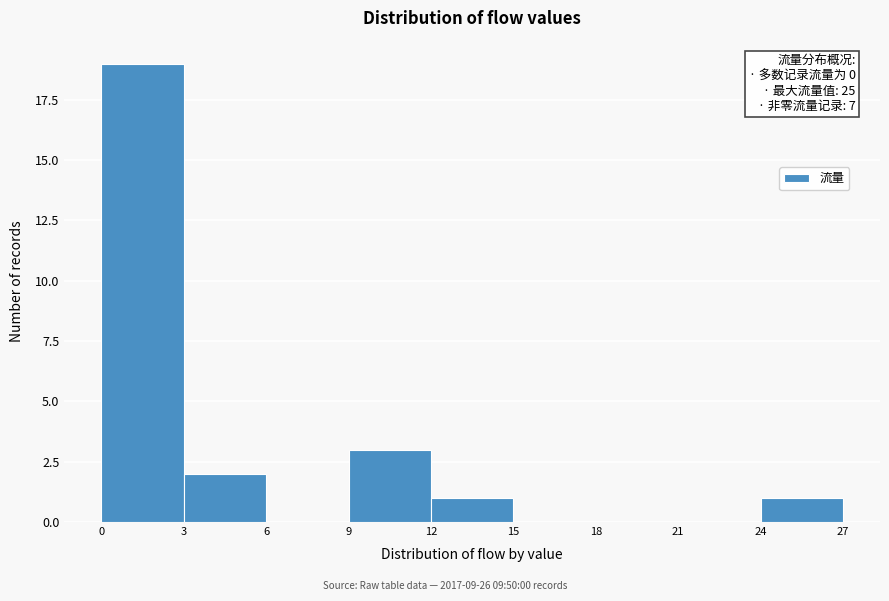

Over which range of the x-axis is the bar tallest?

0 to 3